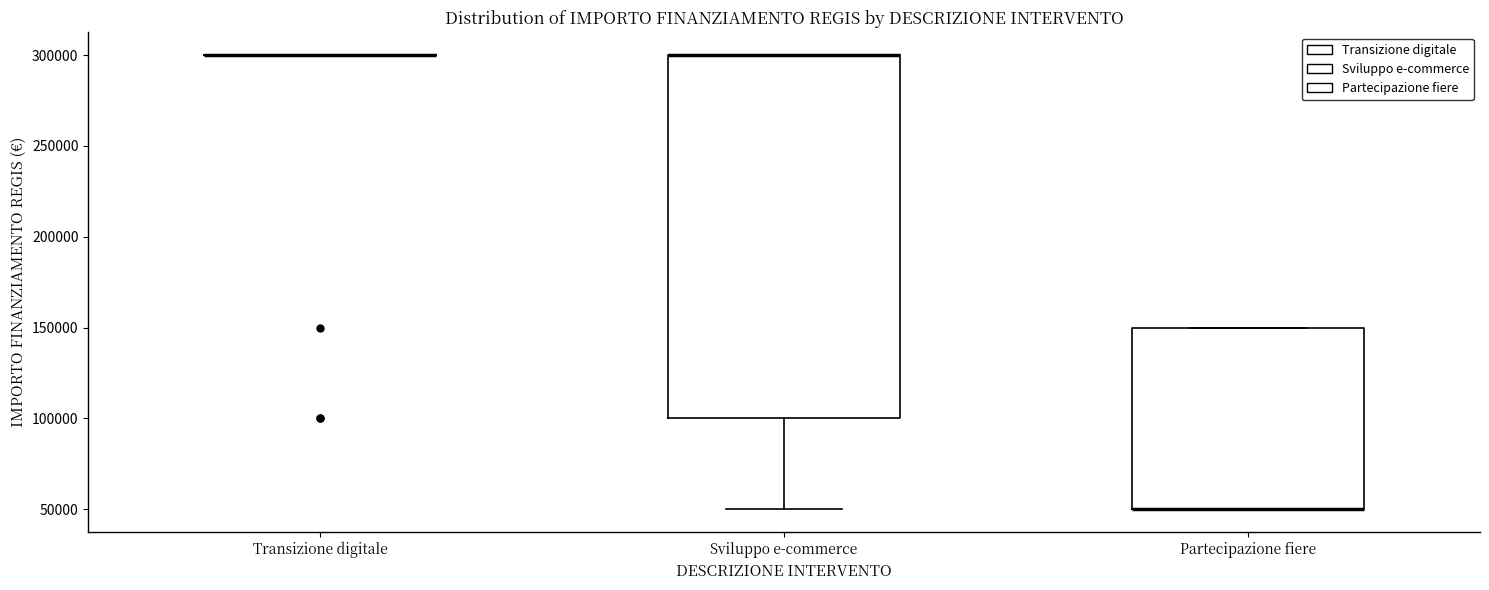

Reading left to right, transcribe this box plot: for each box, give where its median line is, the range the box spans, and where its two whiskers end, as read against the y-axis. The values are not printed on the chart, so give them approximately, as read against the axis.

Transizione digitale: box collapsed to a line at 300000, whiskers 300000 to 300000
Sviluppo e-commerce: median 300000 (drawn on the box's upper edge), box 100000 to 300000, whiskers 50000 to 300000
Partecipazione fiere: median 50000 (drawn on the box's lower edge), box 50000 to 150000, whiskers 50000 to 150000